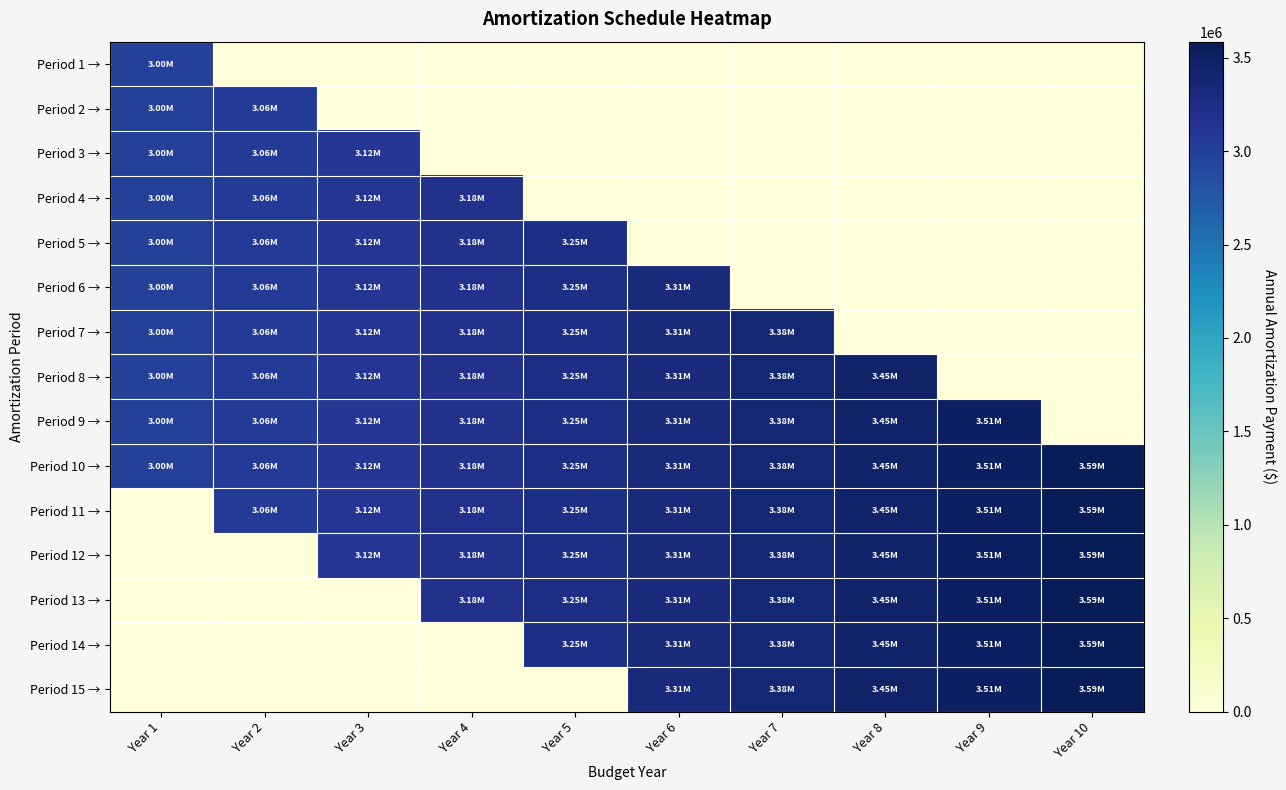

Which series has the largest total across all categories?

Period 10 →